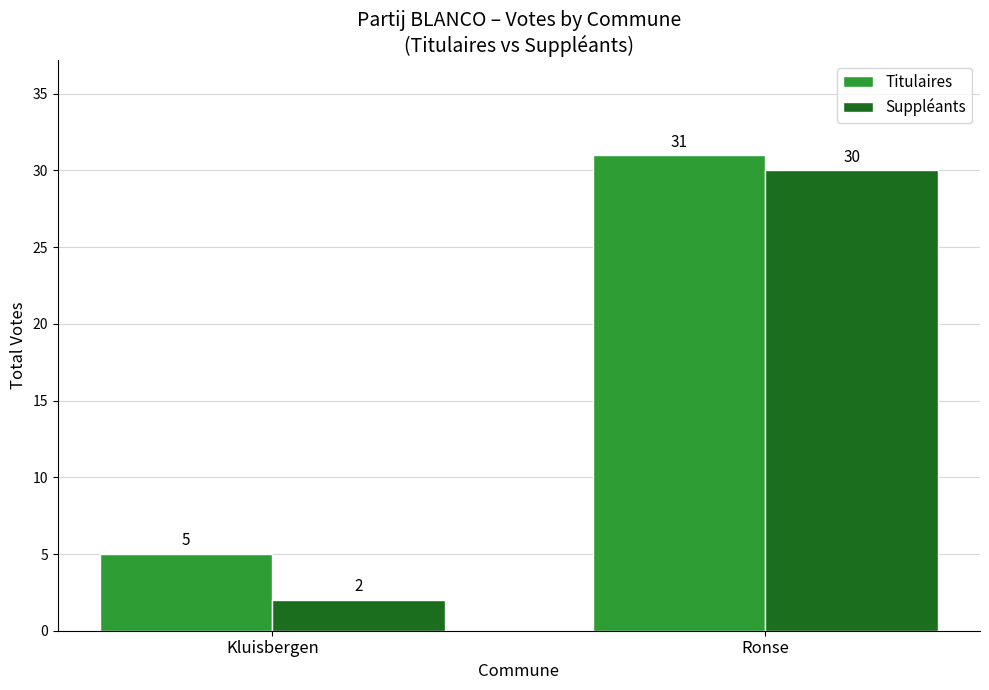

At which label is Titulaires closest to 18?

Kluisbergen